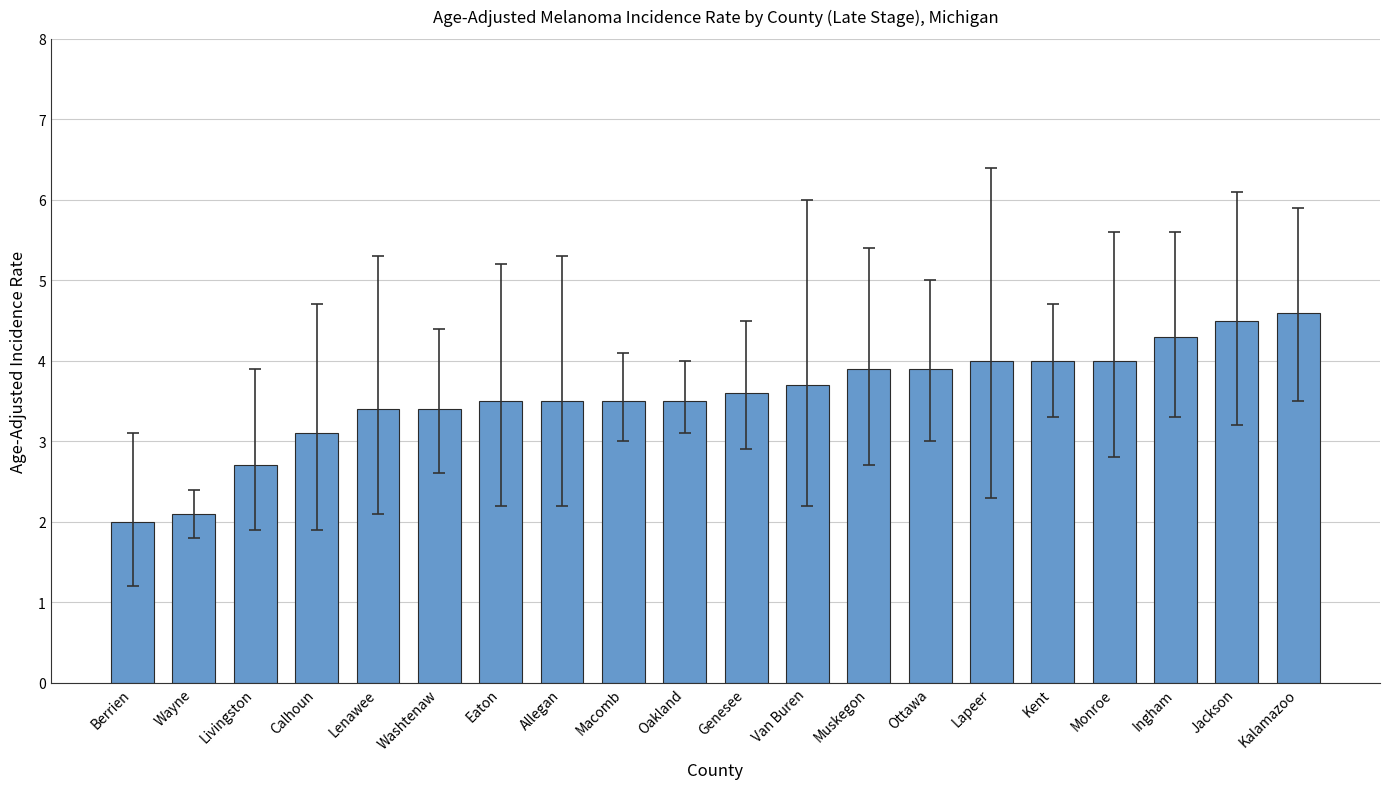

Reading right to left, what are all the values shown in this chart?

Kalamazoo=4.6	Jackson=4.5	Ingham=4.3	Monroe=4.0	Kent=4.0	Lapeer=4.0	Ottawa=3.9	Muskegon=3.9	Van Buren=3.7	Genesee=3.6	Oakland=3.5	Macomb=3.5	Allegan=3.5	Eaton=3.5	Washtenaw=3.4	Lenawee=3.4	Calhoun=3.1	Livingston=2.7	Wayne=2.1	Berrien=2.0